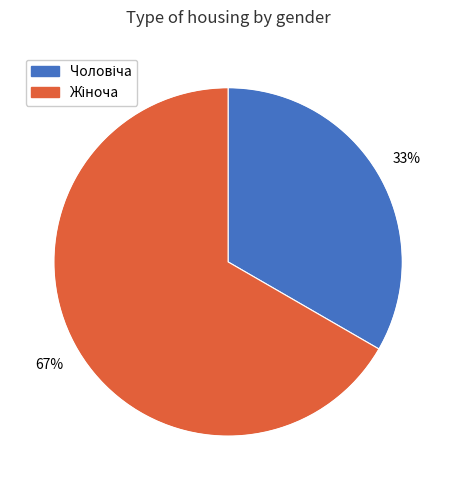

To the nearest percent, what is the average slice percentage?

50%